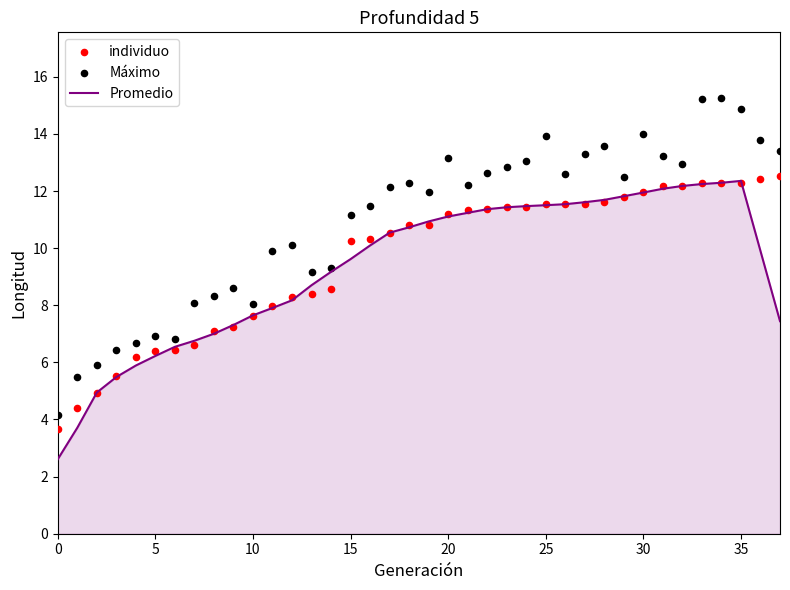

At how many categories does at least one series exceed 3?

38